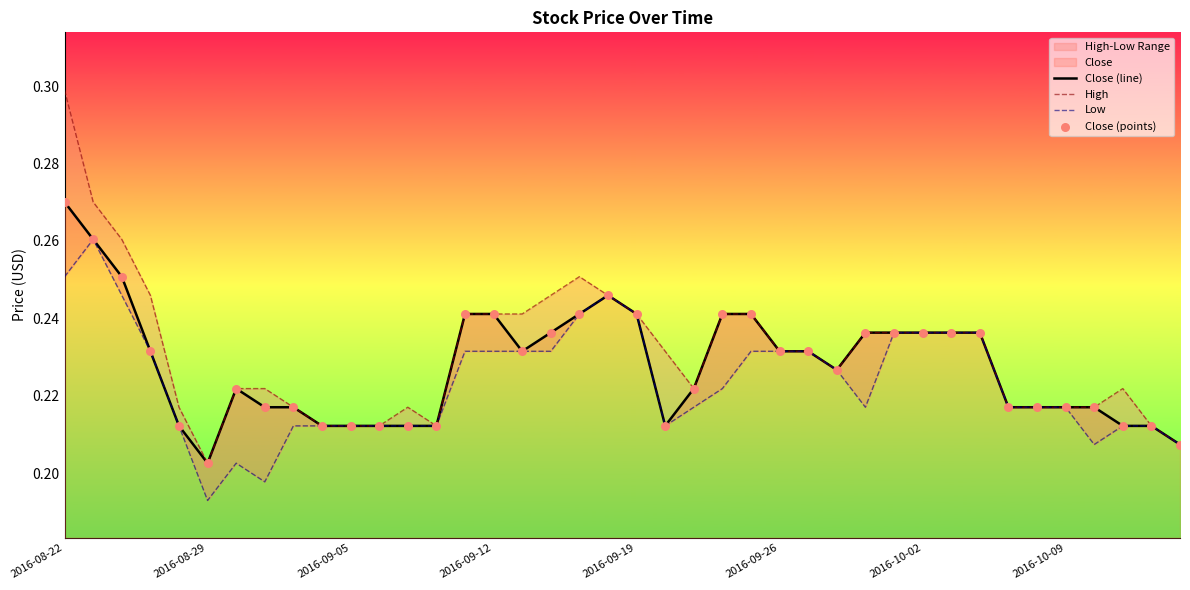

At how many categories does at least one series exceed 0?

40